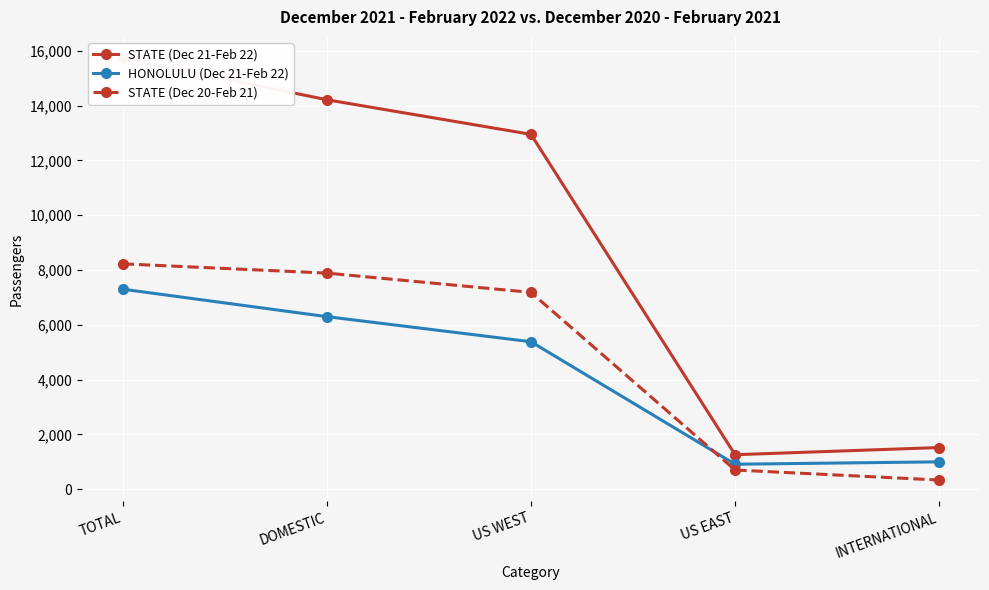

Which series changed the most between TOTAL and INTERNATIONAL?

STATE (Dec 21-Feb 22)